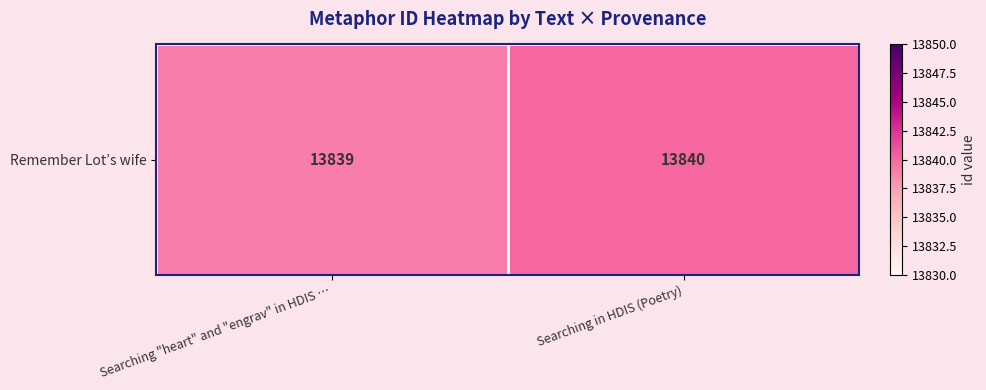

At which category does the chart reach its peak across all series?

Searching in HDIS (Poetry)